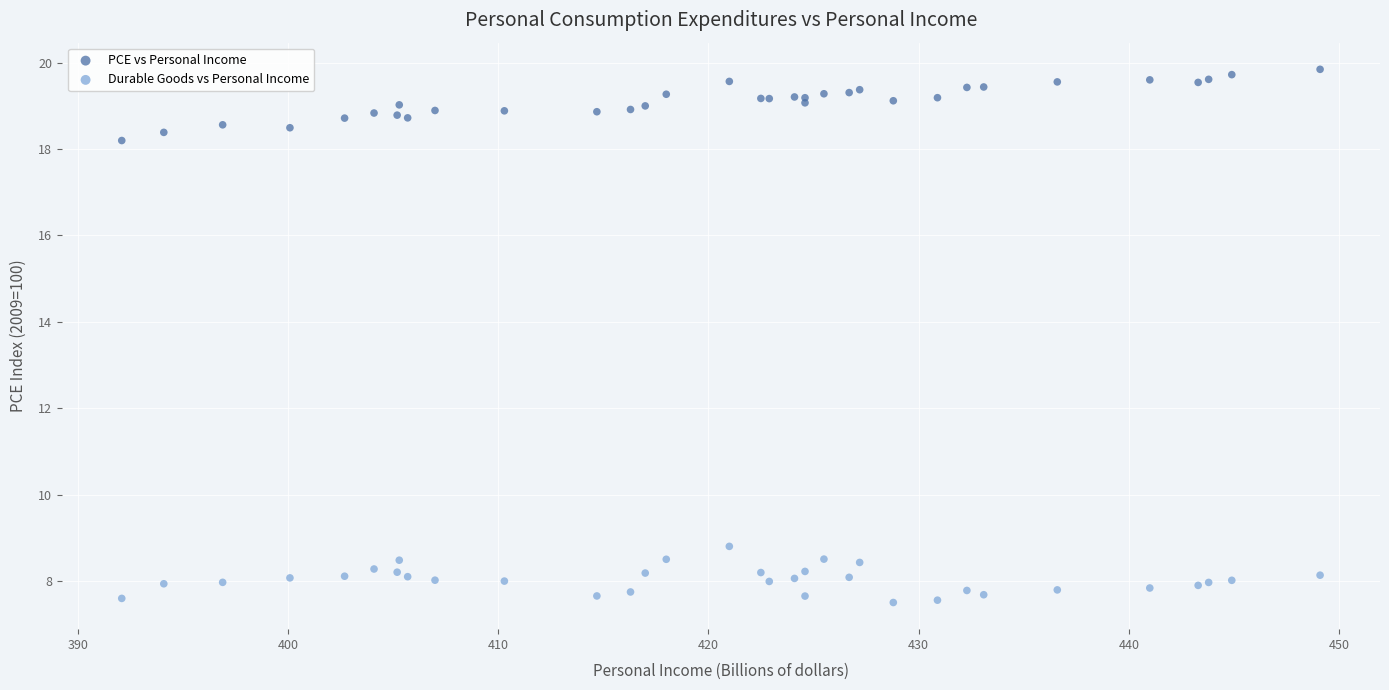

What are all the series names shown in the legend?

PCE vs Personal Income, Durable Goods vs Personal Income